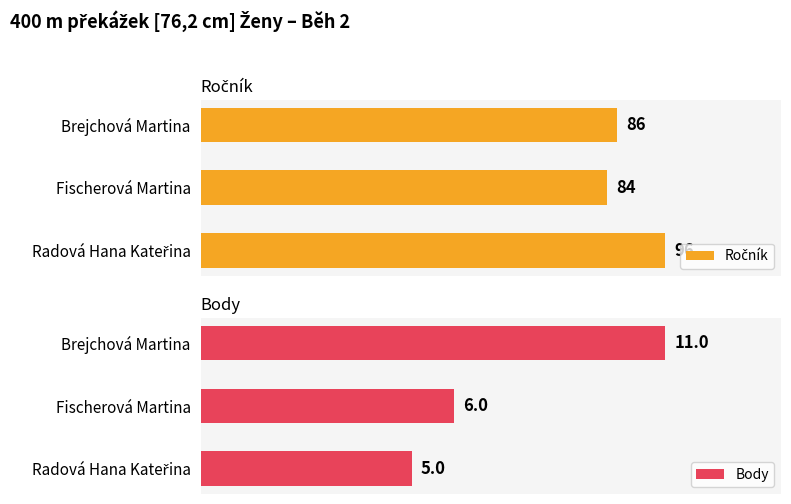

What is the minimum value shown in the chart?

5